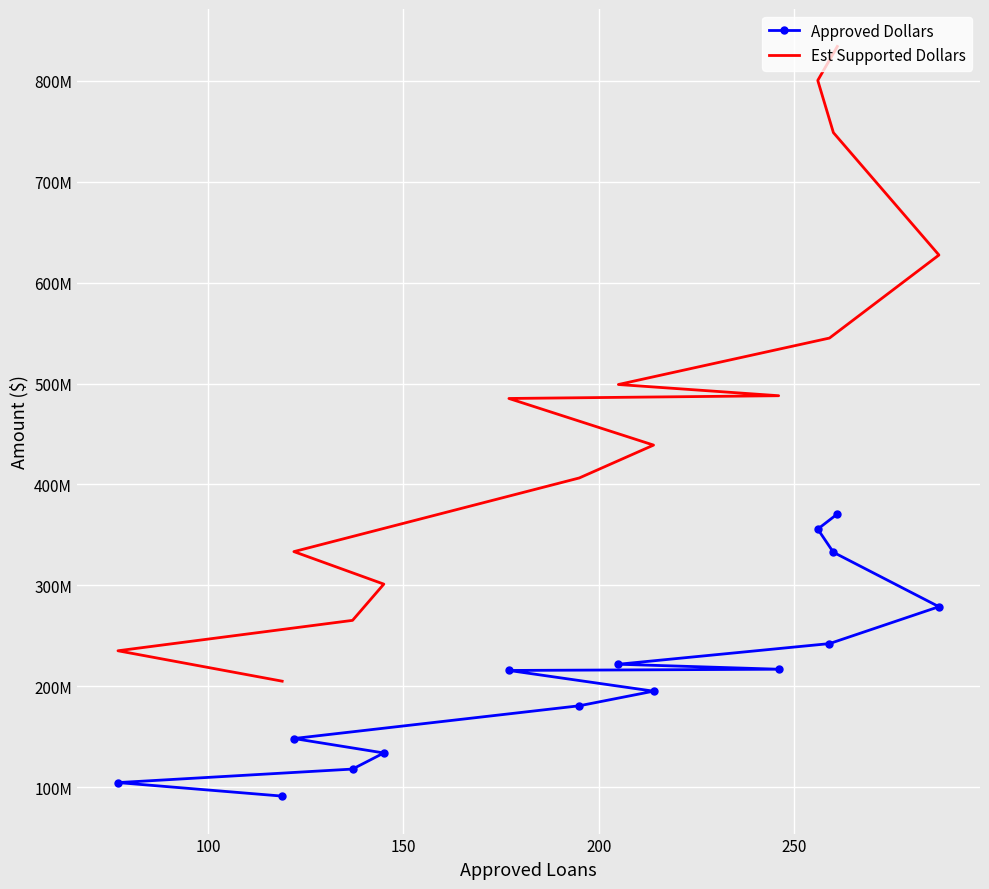

Rank the series by their average value, from lowest to highest.

Approved Dollars, Est Supported Dollars